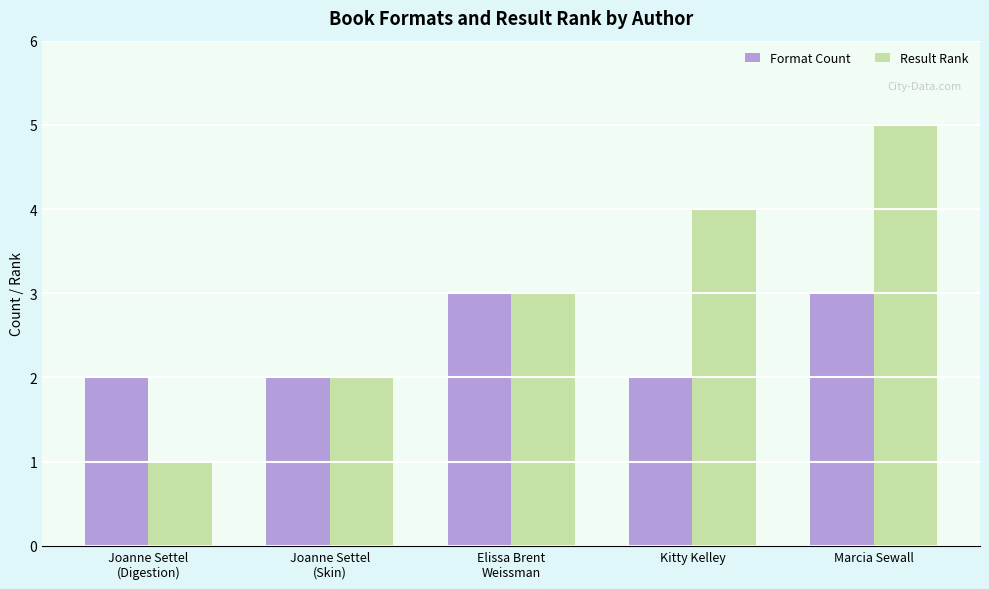

What is the greatest value displayed?

5